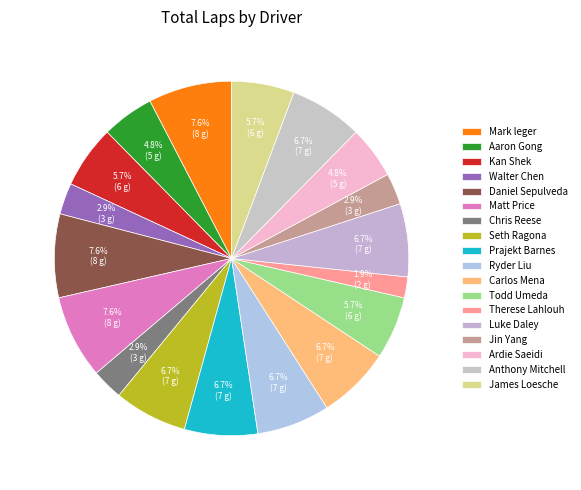

To the nearest percent, what portion does Therese Lahlouh represent?

2%